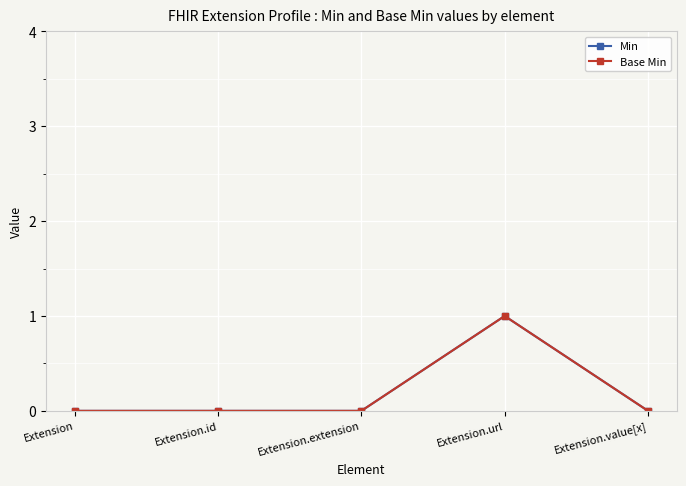

What is the label of the 5th point from the right?

Extension